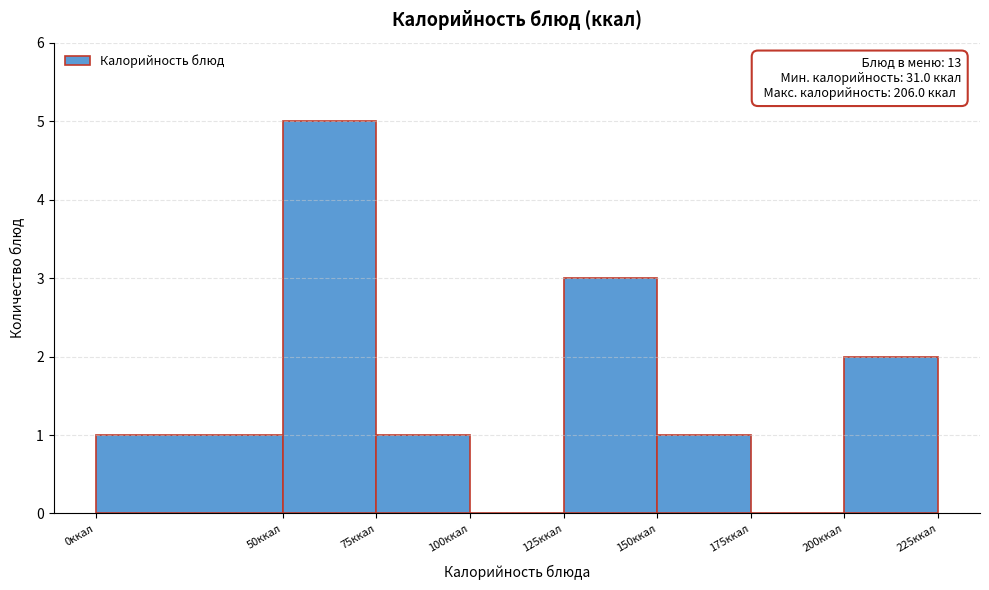

Over which range of the x-axis is the bar tallest?

50 to 75